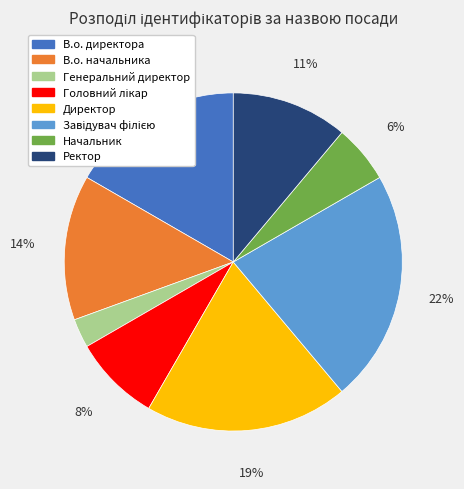

Which has a higher value, В.о. начальника or Генеральний директор?

В.о. начальника